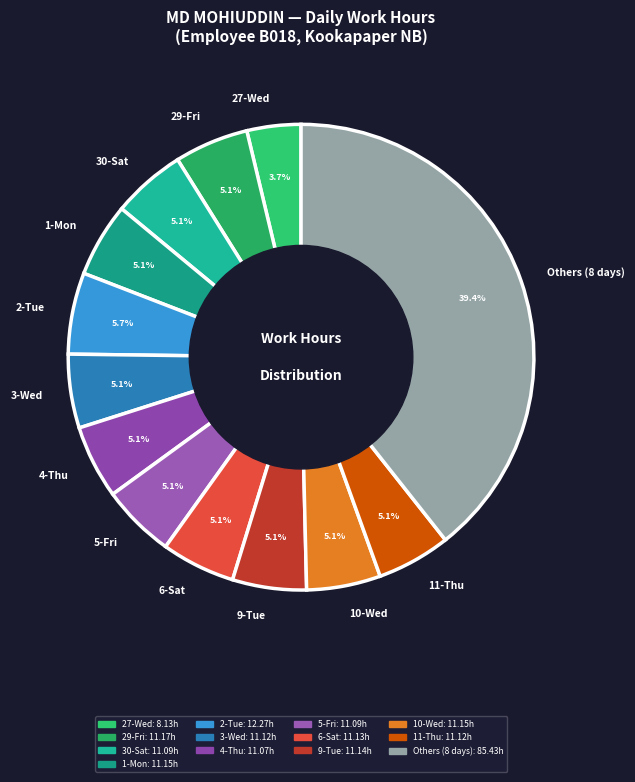

Count the number of slices in the pie.

13